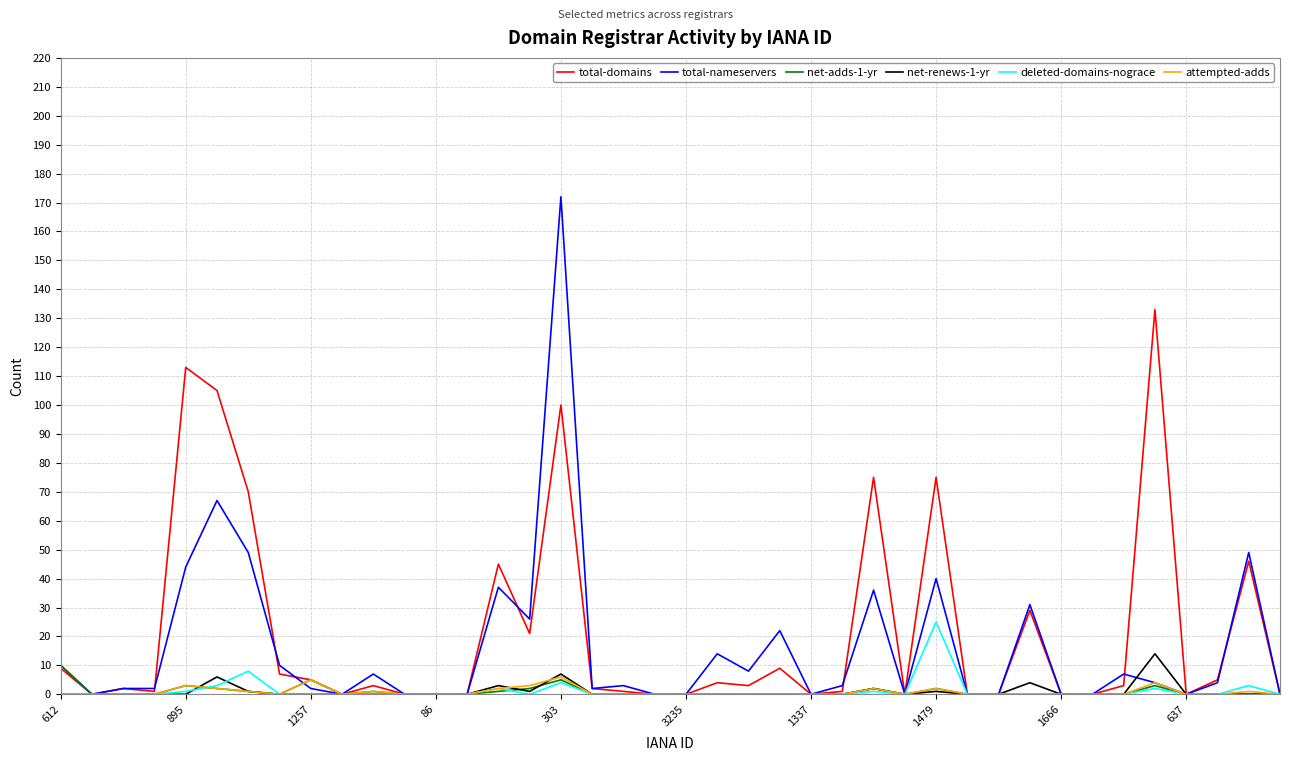

Which series has the largest total across all categories?

total-domains